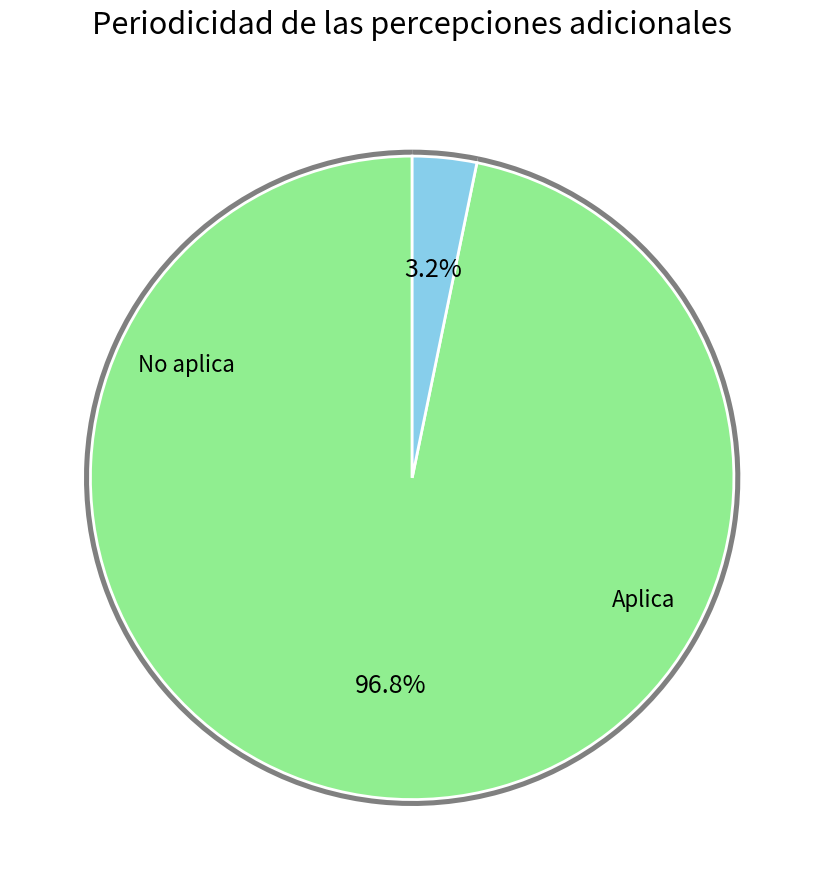

What is the change in value from No aplica to Aplica?

-29